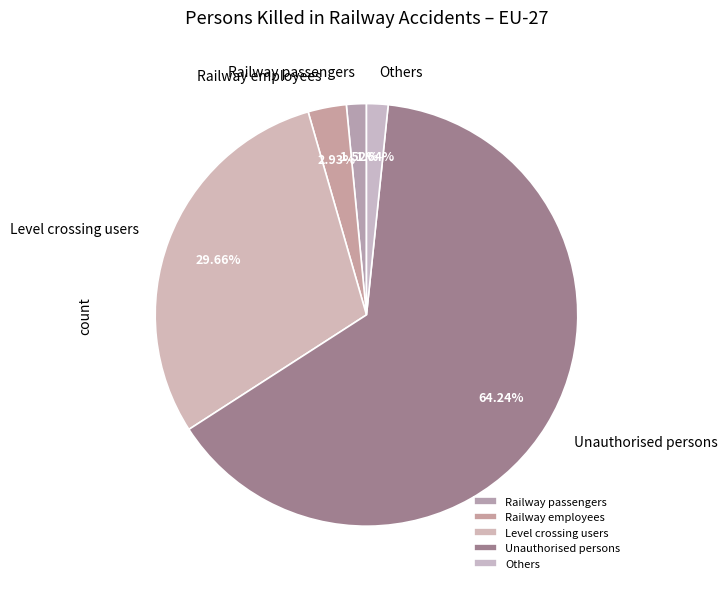

Which category has the biggest portion of the pie?

Unauthorised persons